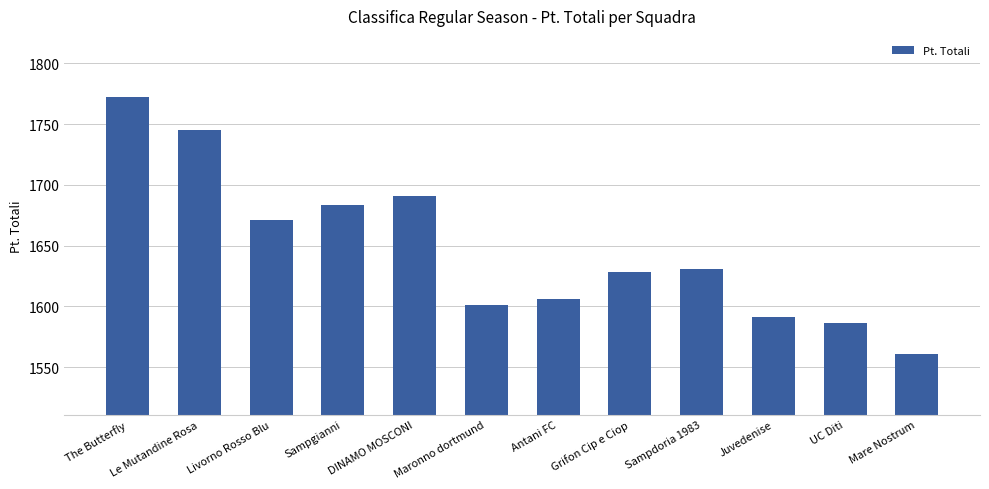

What is the sum of all values?

19767.0